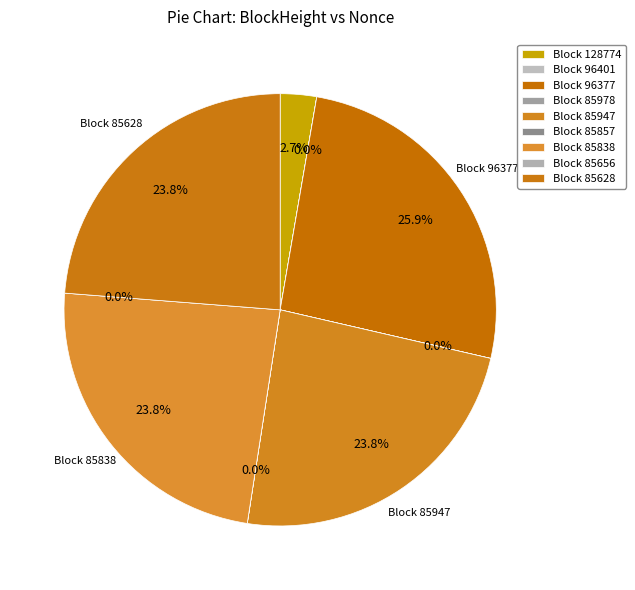

To the nearest percent, what portion does 96377 represent?

26%